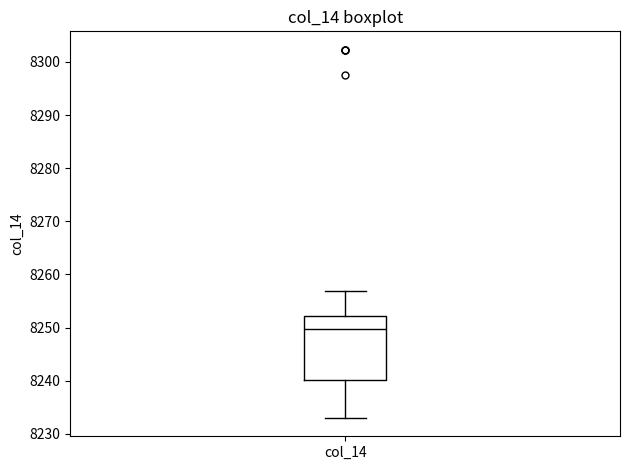

Where is the lower edge of the box for col_14 on the y-axis? The values are not printed on the chart, so give them approximately, as read against the axis.

8240